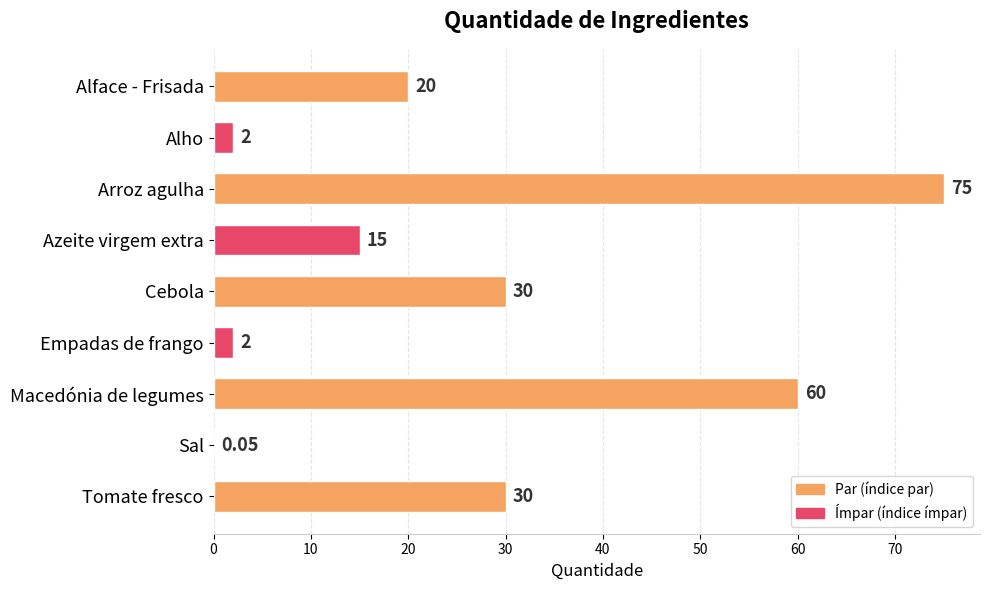

At which category does the chart reach its peak across all series?

Arroz agulha